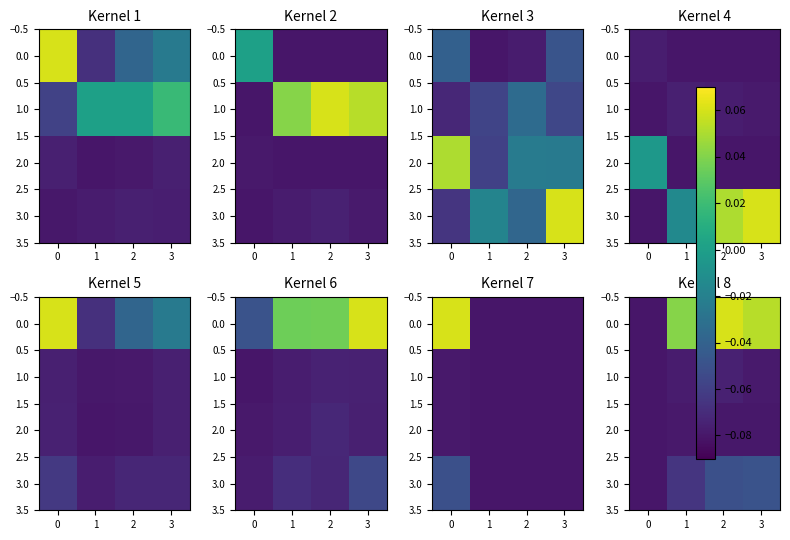

At how many categories does at least one series exceed 0?

3